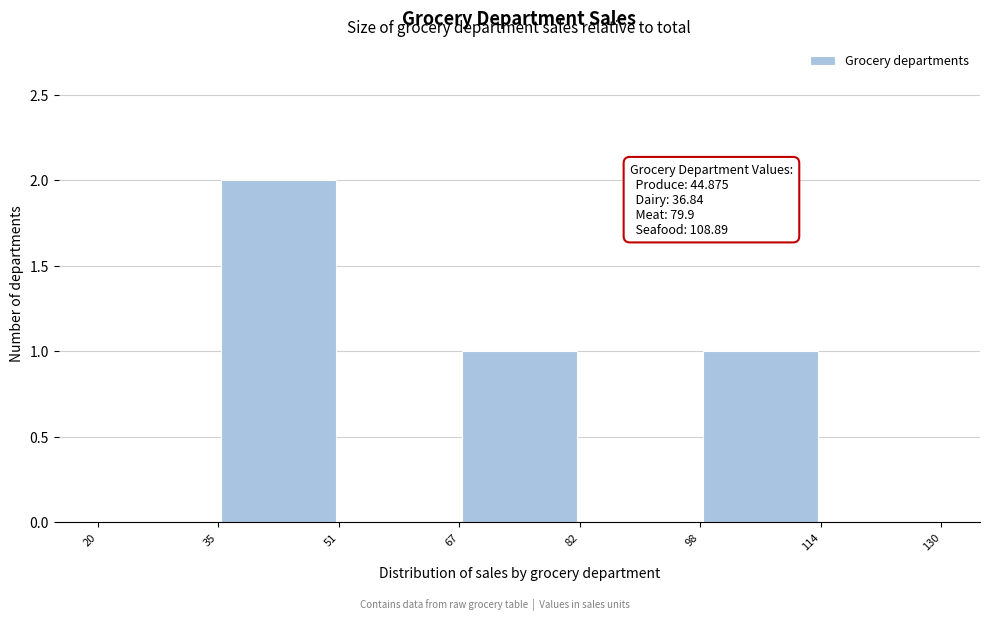

Over which range of the x-axis is the bar tallest?

35 to 51